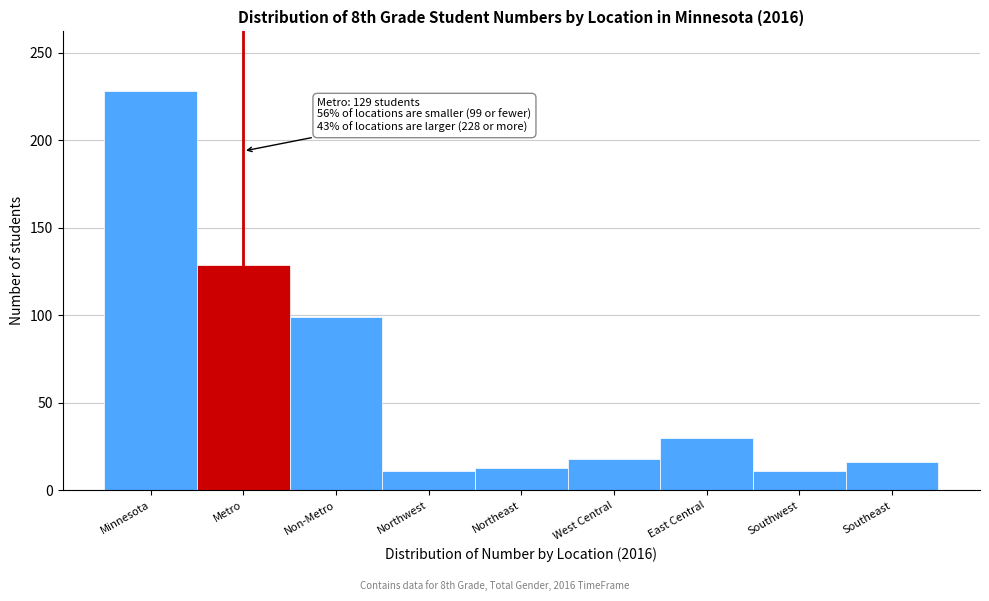

Reading left to right, transcribe all the data shown in this chart.

228	129	99	11	13	18	30	11	16